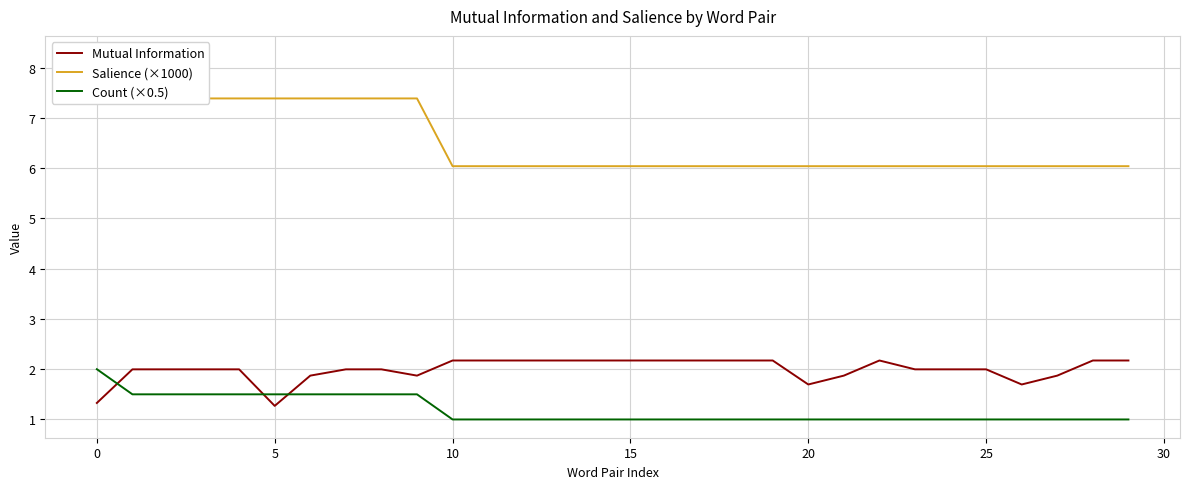

What is the label of the 4th point from the right?

26